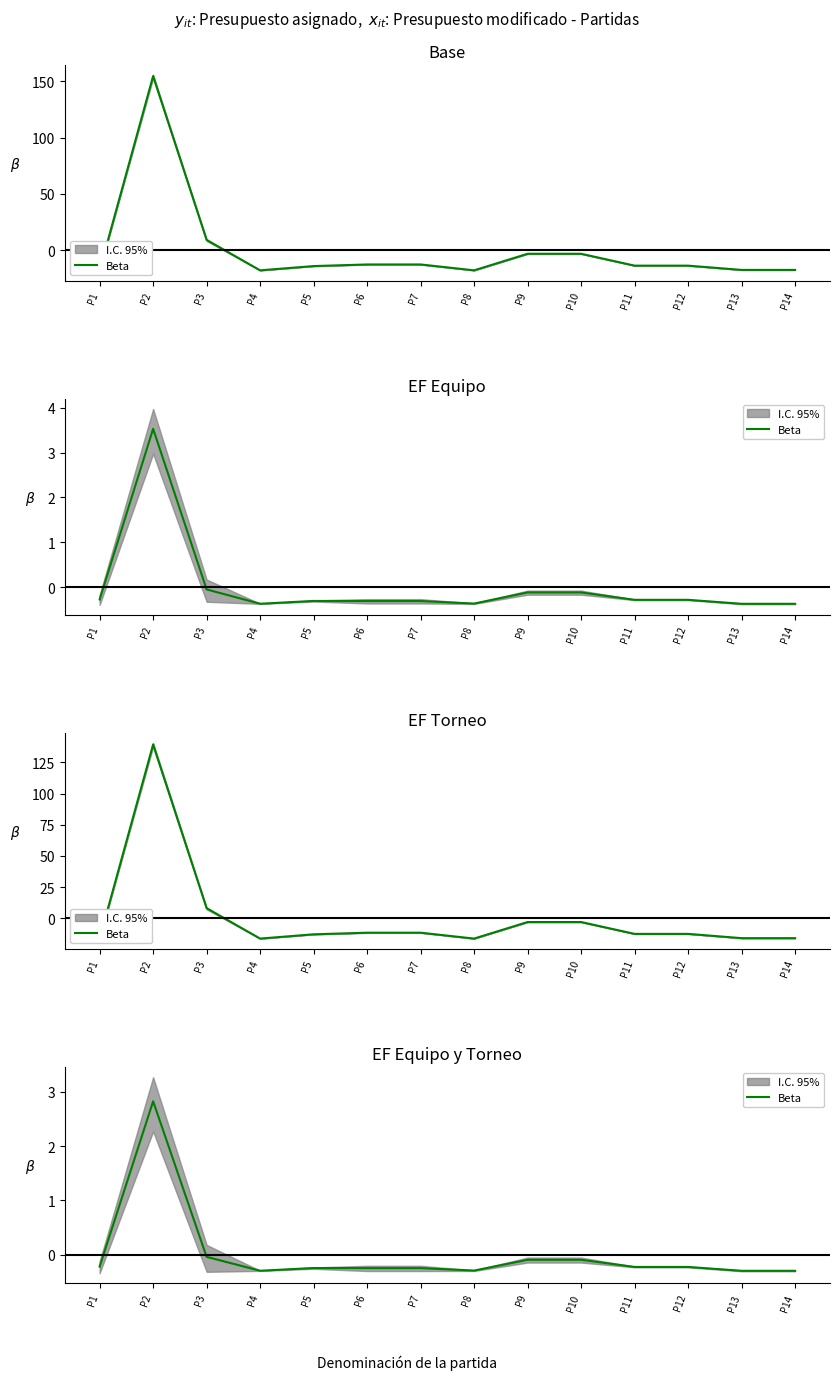

Reading left to right, transcribe all the data shown in this chart.

-0.2	2.8	-0.0	-0.3	-0.2	-0.2	-0.2	-0.3	-0.1	-0.1	-0.2	-0.2	-0.3	-0.3